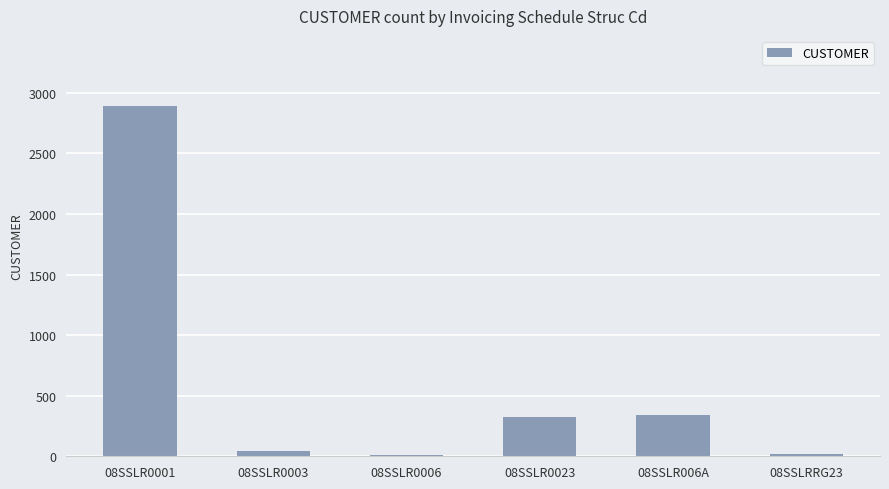

What is the difference between the maximum and minimum values?

2878